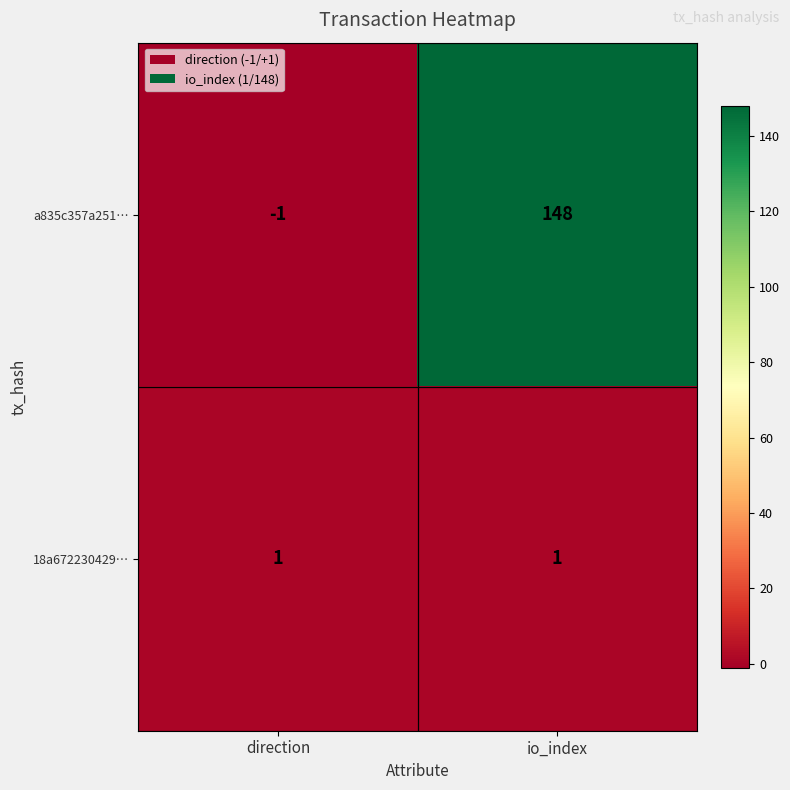

Reading right to left, transcribe all the data shown in this chart.

a835c357a251…: 148	-1
18a672230429…: 1	1